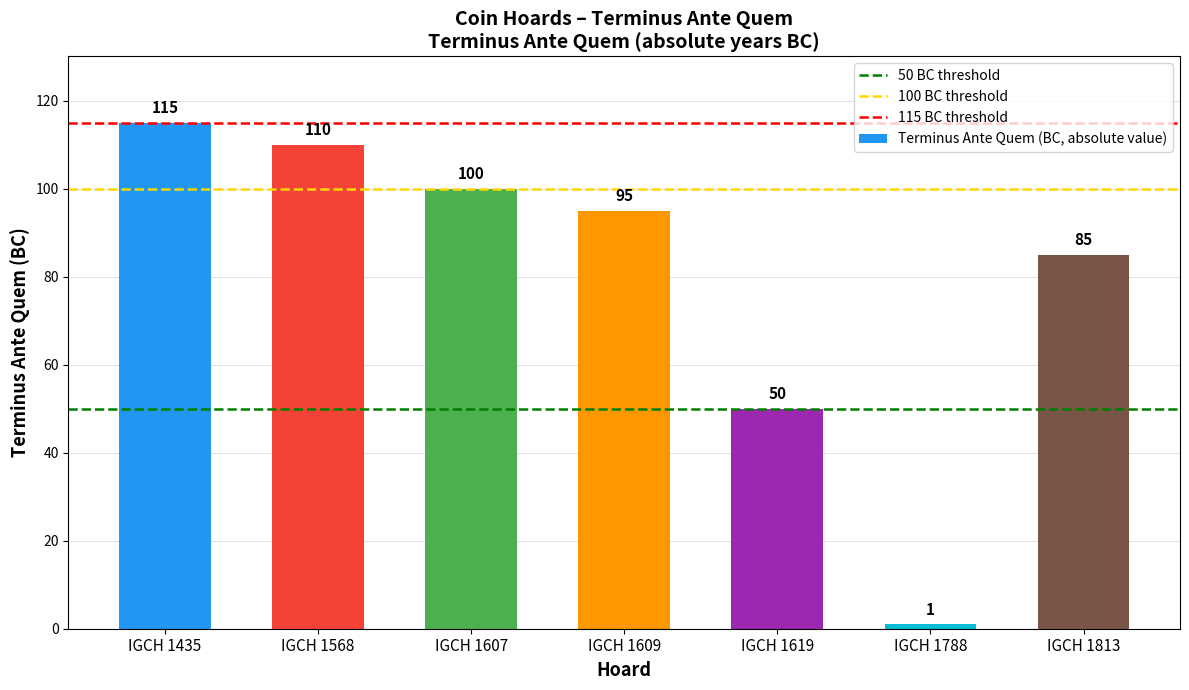

What is the difference between the second highest and second lowest values?

60